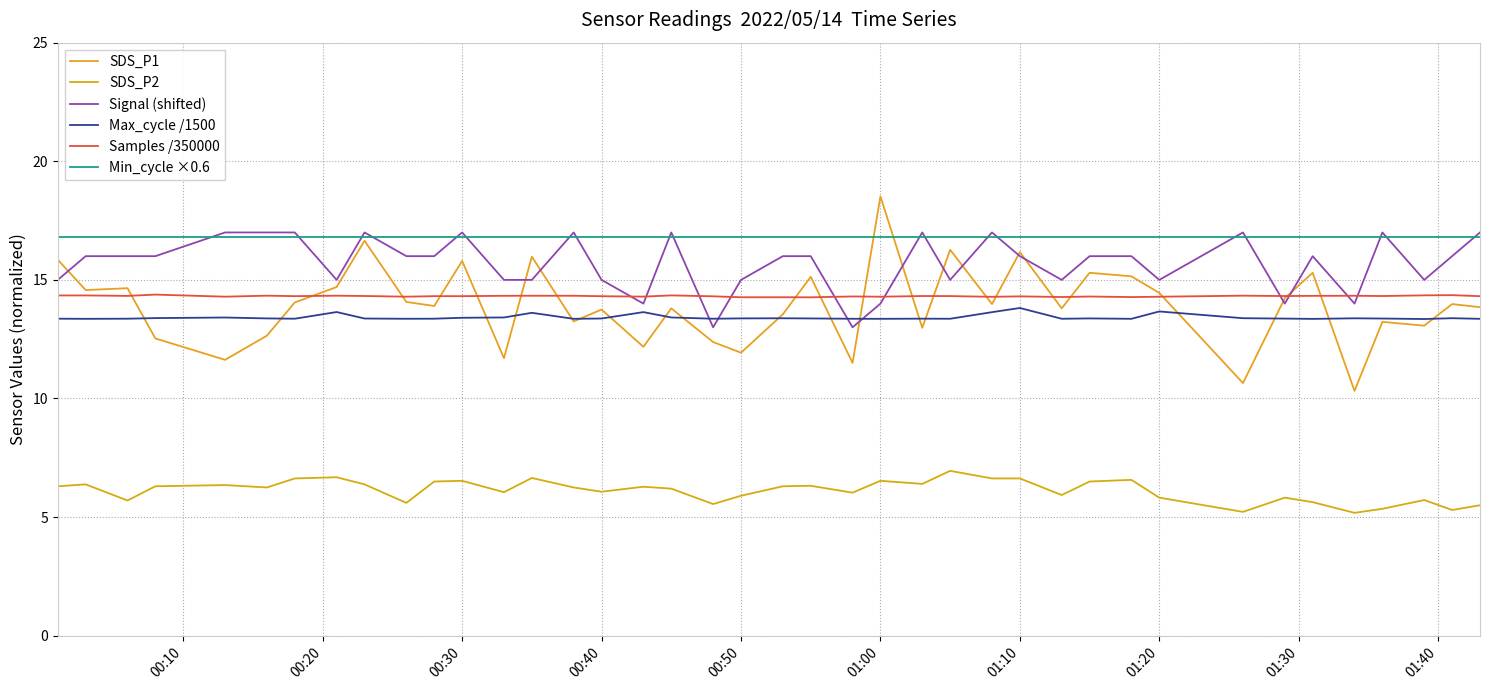

How many lines are shown in the chart?

6